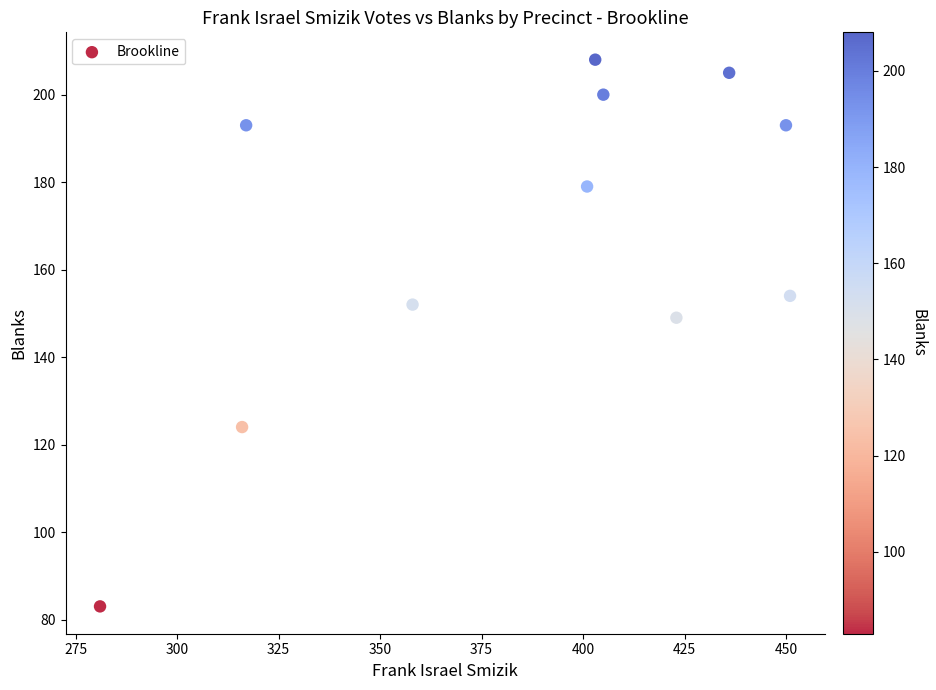

What is the average Y value?

167